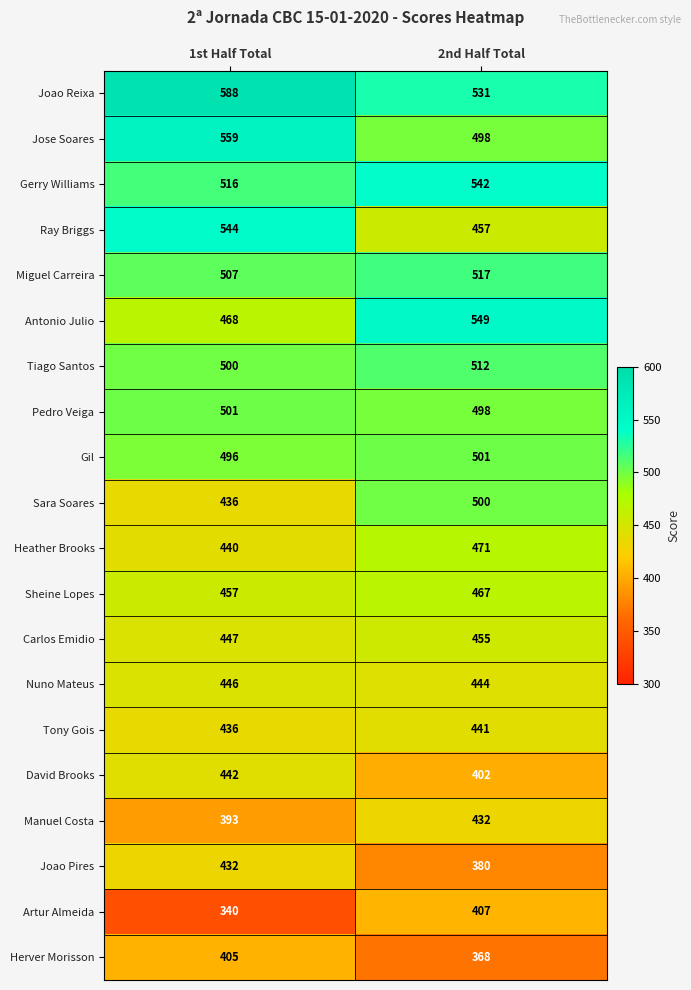

What is the spread (max minus min) of values at 2nd Half Total?

181